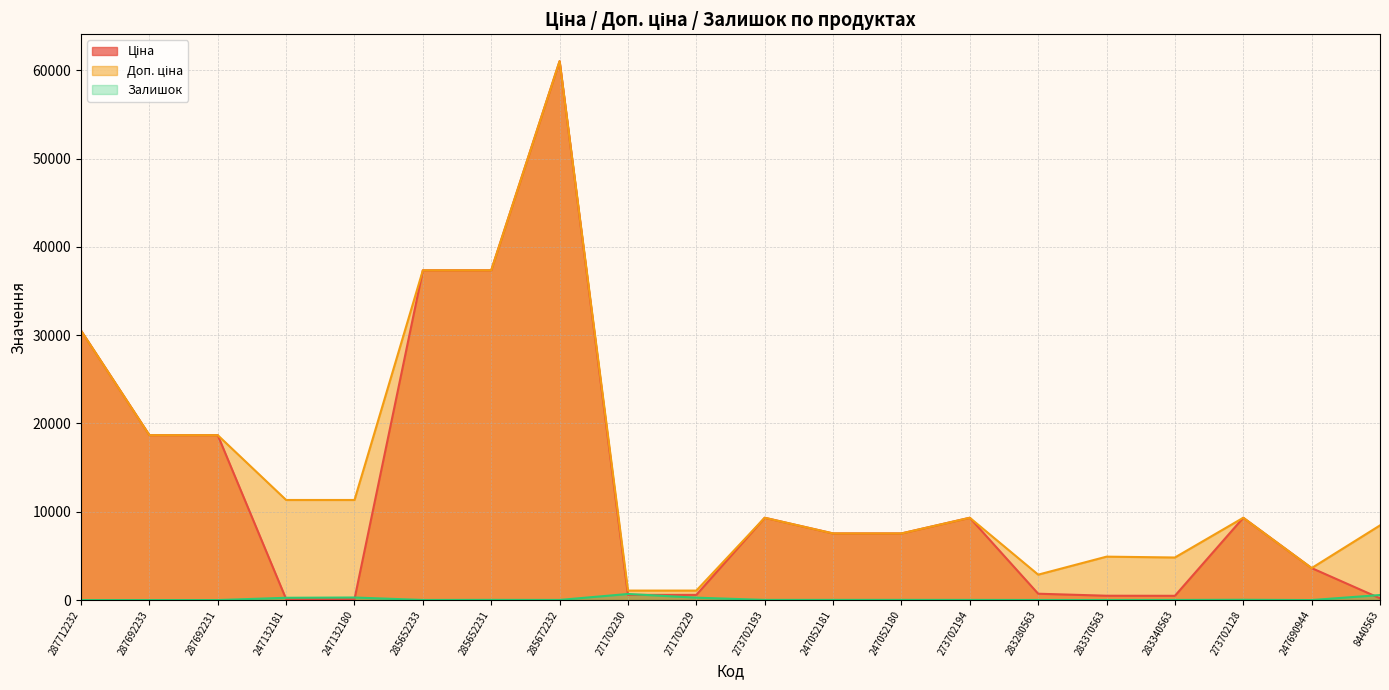

Reading right to left, list all the values displayed in this chart.

Ціна: 201.3	3622.2	9321.4	482.1	491.7	719.6	9321.4	7545.9	7545.9	9321.4	586.0	586.0	61024.7	37343.0	37343.0	113.3	113.3	18671.5	18671.5	30512.3
Доп. ціна: 8456.7	3622.2	9321.4	4821.4	4917.4	2878.5	9321.4	7545.9	7545.9	9321.4	1074.5	1074.5	61024.7	37343.0	37343.0	11334.0	11334.0	18671.5	18671.5	30512.3
Залишок: 571.0	2.0	34.0	13.0	8.0	11.0	18.0	21.0	20.0	19.0	272.0	690.0	15.0	22.0	12.0	290.0	260.0	0.0	0.0	0.0